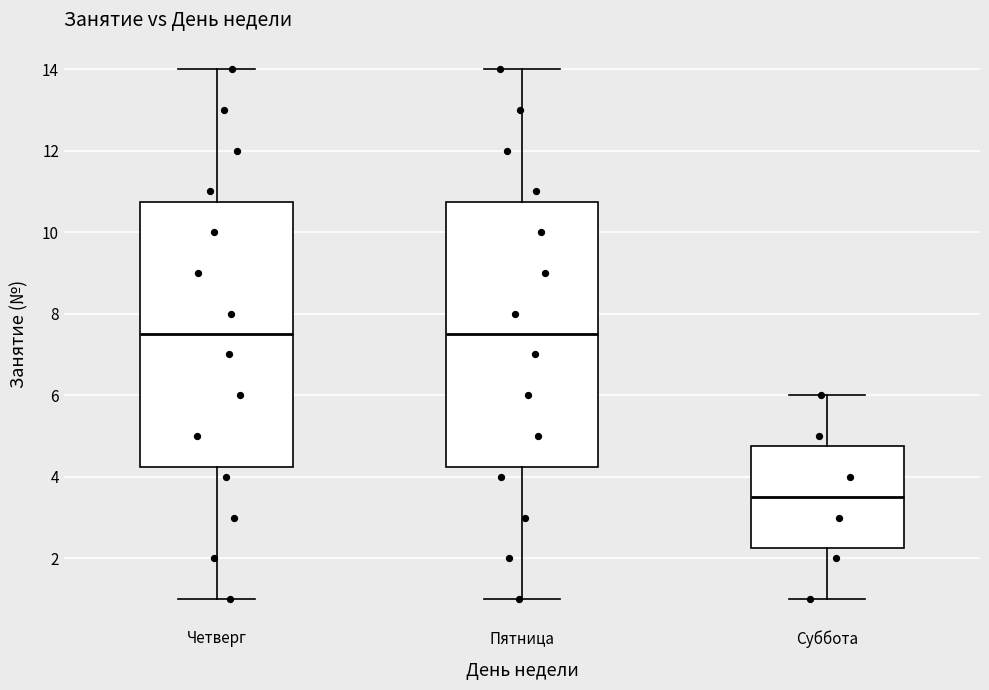

Reading left to right, read every box against the y-axis: the position of its median line, the range the box covers, and the ends of its whiskers. The values are not printed on the chart, so give them approximately, as read against the axis.

Четверг: median 7.6, box 4.2 to 10.8, whiskers 1.0 to 14.0
Пятница: median 7.6, box 4.2 to 10.8, whiskers 1.0 to 14.0
Суббота: median 3.6, box 2.2 to 4.8, whiskers 1.0 to 6.0